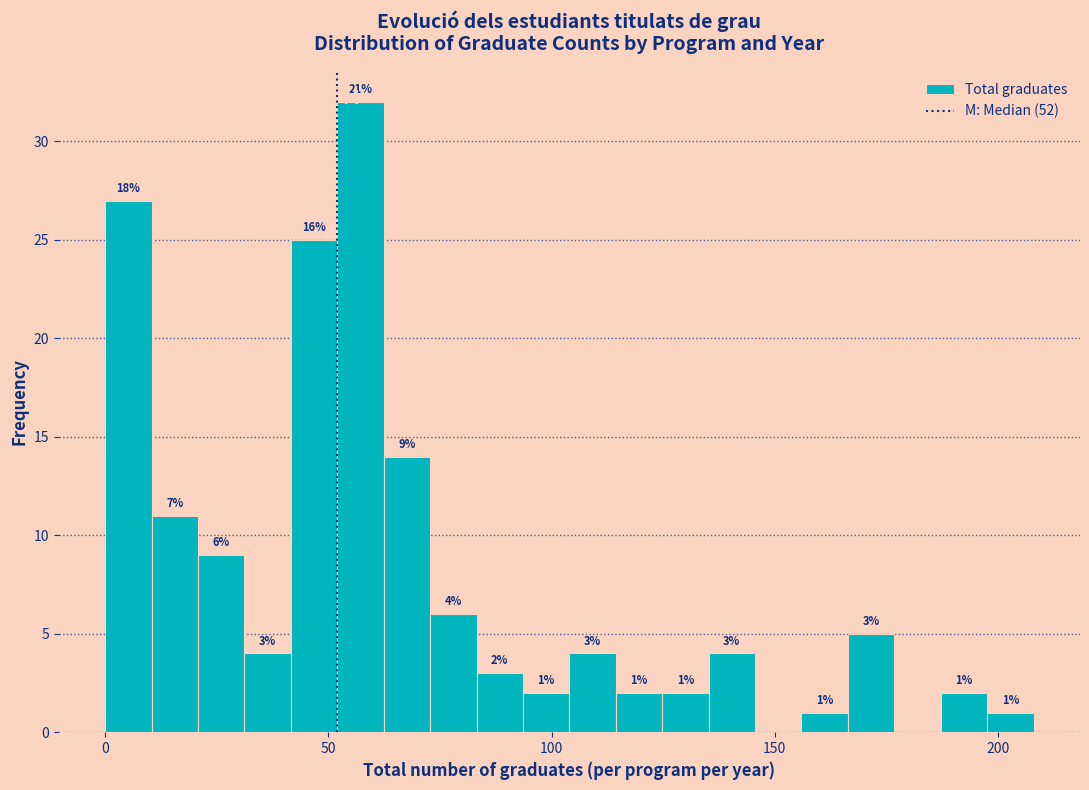

Around what value on the x-axis is the tallest bar? Give the approximate position of its centre, as read against the axis.

55